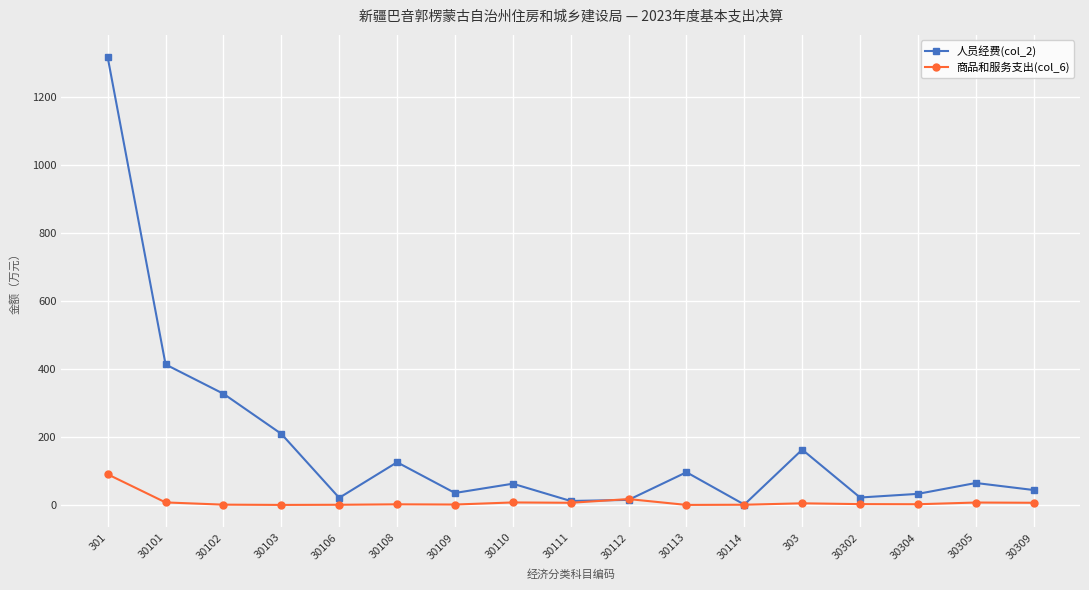

Which series has the largest total across all categories?

人员经费(col_2)